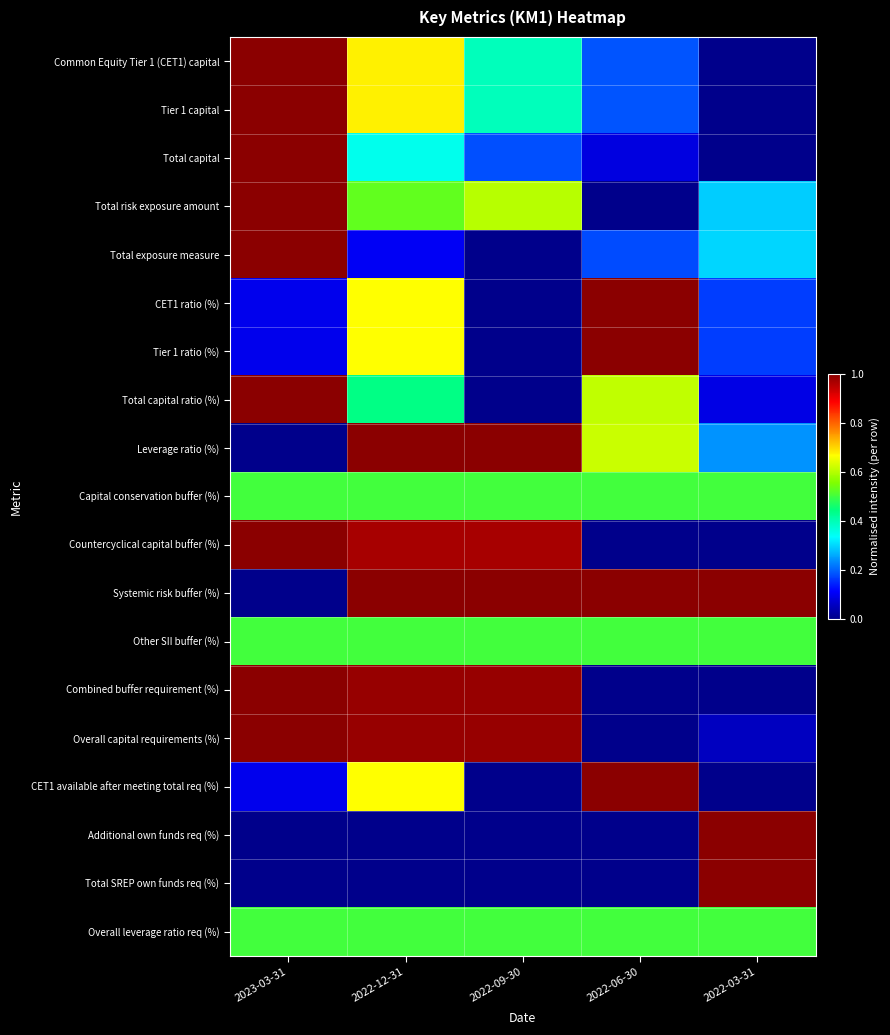

Reading left to right, extract all data points from this chart.

Common Equity Tier 1 (CET1) capital: 2023-03-31=1.0	2022-12-31=0.7	2022-09-30=0.4	2022-06-30=0.2	2022-03-31=0.0
Tier 1 capital: 2023-03-31=1.0	2022-12-31=0.7	2022-09-30=0.4	2022-06-30=0.2	2022-03-31=0.0
Total capital: 2023-03-31=1.0	2022-12-31=0.4	2022-09-30=0.2	2022-06-30=0.1	2022-03-31=0.0
Total risk exposure amount: 2023-03-31=1.0	2022-12-31=0.5	2022-09-30=0.6	2022-06-30=0.0	2022-03-31=0.3
Total exposure measure: 2023-03-31=1.0	2022-12-31=0.1	2022-09-30=0.0	2022-06-30=0.2	2022-03-31=0.3
CET1 ratio (%): 2023-03-31=0.1	2022-12-31=0.7	2022-09-30=0.0	2022-06-30=1.0	2022-03-31=0.2
Tier 1 ratio (%): 2023-03-31=0.1	2022-12-31=0.7	2022-09-30=0.0	2022-06-30=1.0	2022-03-31=0.2
Total capital ratio (%): 2023-03-31=1.0	2022-12-31=0.4	2022-09-30=0.0	2022-06-30=0.6	2022-03-31=0.1
Leverage ratio (%): 2023-03-31=0.0	2022-12-31=1.0	2022-09-30=1.0	2022-06-30=0.6	2022-03-31=0.2
Capital conservation buffer (%): 2023-03-31=0.5	2022-12-31=0.5	2022-09-30=0.5	2022-06-30=0.5	2022-03-31=0.5
Countercyclical capital buffer (%): 2023-03-31=1.0	2022-12-31=1.0	2022-09-30=1.0	2022-06-30=0.0	2022-03-31=0.0
Systemic risk buffer (%): 2023-03-31=0.0	2022-12-31=1.0	2022-09-30=1.0	2022-06-30=1.0	2022-03-31=1.0
Other SII buffer (%): 2023-03-31=0.5	2022-12-31=0.5	2022-09-30=0.5	2022-06-30=0.5	2022-03-31=0.5
Combined buffer requirement (%): 2023-03-31=1.0	2022-12-31=1.0	2022-09-30=1.0	2022-06-30=0.0	2022-03-31=0.0
Overall capital requirements (%): 2023-03-31=1.0	2022-12-31=1.0	2022-09-30=1.0	2022-06-30=0.0	2022-03-31=0.1
CET1 available after meeting total req (%): 2023-03-31=0.1	2022-12-31=0.7	2022-09-30=0.0	2022-06-30=1.0	2022-03-31=0.0
Additional own funds req (%): 2023-03-31=0.0	2022-12-31=0.0	2022-09-30=0.0	2022-06-30=0.0	2022-03-31=1.0
Total SREP own funds req (%): 2023-03-31=0.0	2022-12-31=0.0	2022-09-30=0.0	2022-06-30=0.0	2022-03-31=1.0
Overall leverage ratio req (%): 2023-03-31=0.5	2022-12-31=0.5	2022-09-30=0.5	2022-06-30=0.5	2022-03-31=0.5